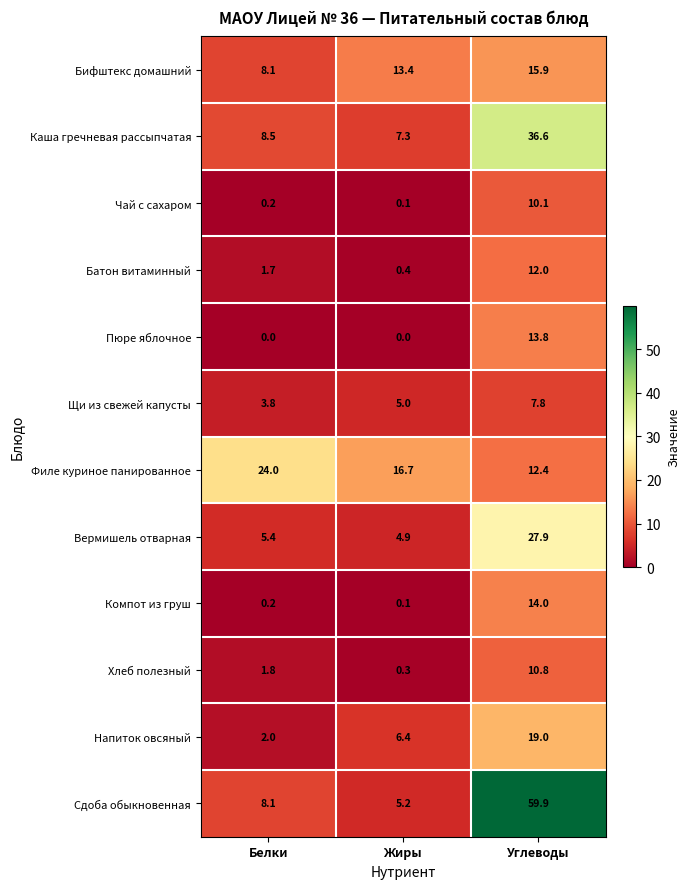

The Сдоба обыкновенная series shows 5.2 at Жиры. True or false?

True